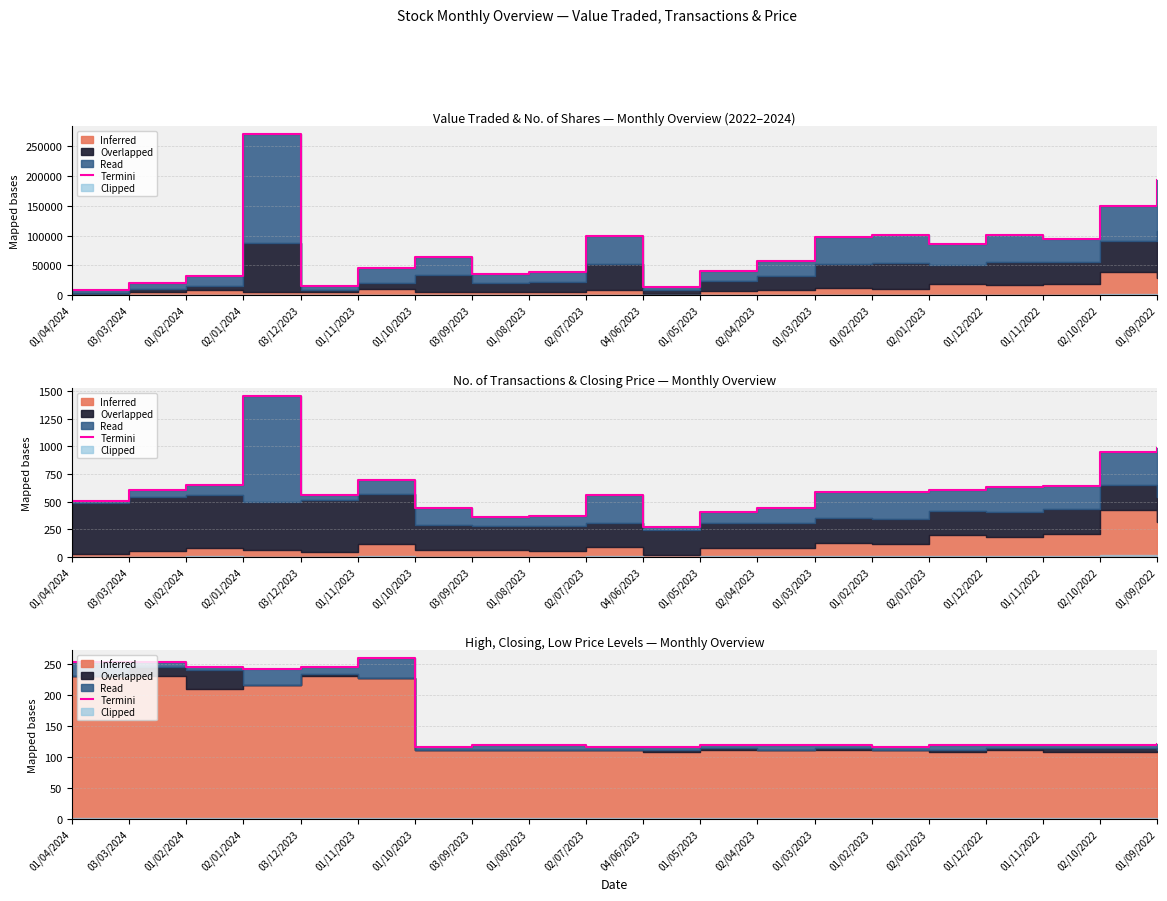

How many points are higher than both their immediate neighbors (excluding endpoints)?

1